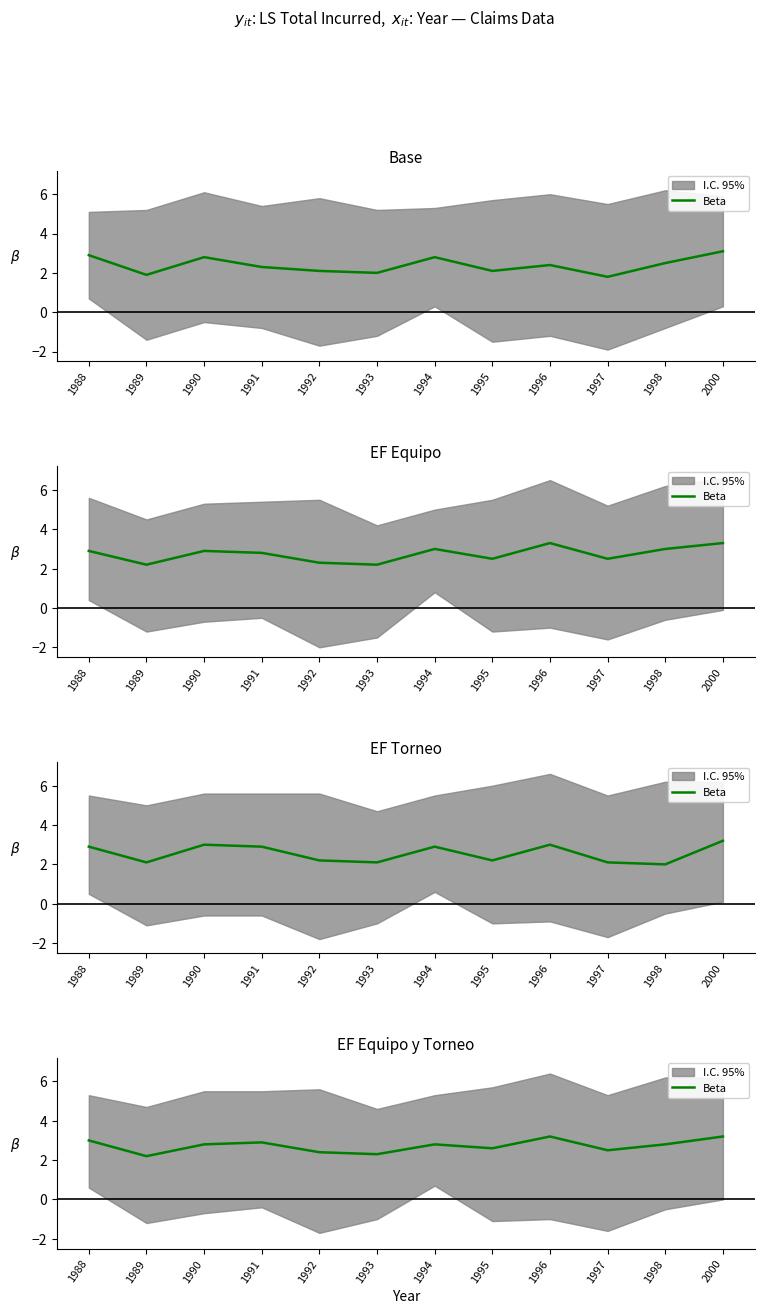

Does the chart have visible grid lines?

No